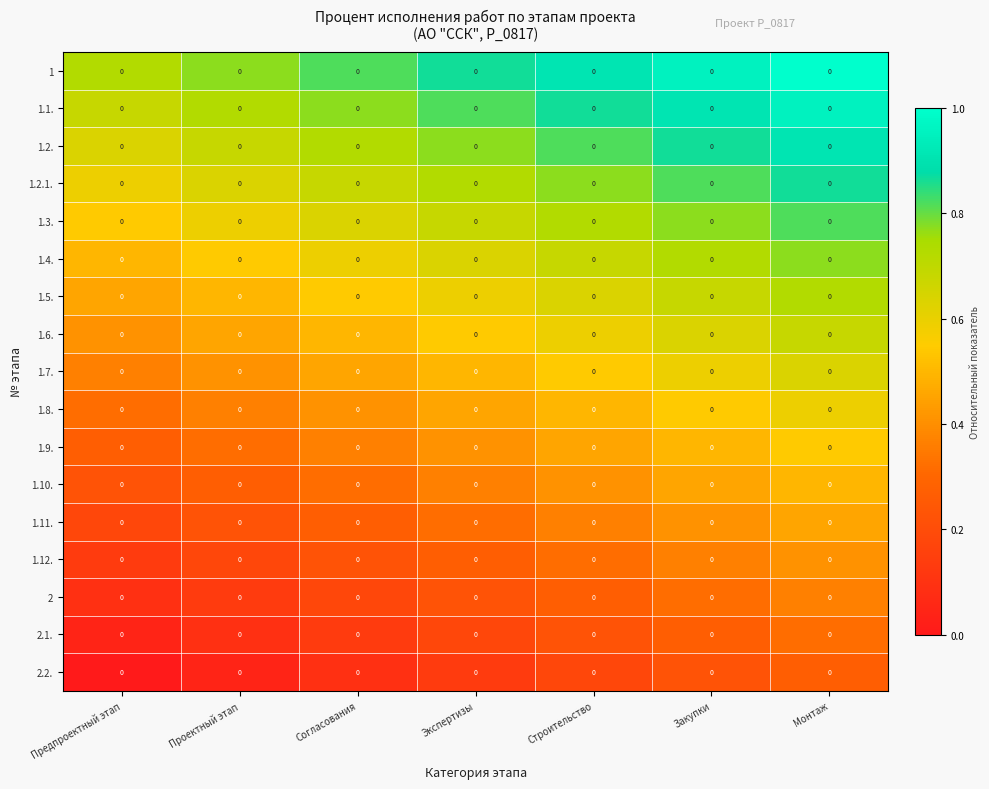

Which series has the largest total across all categories?

1